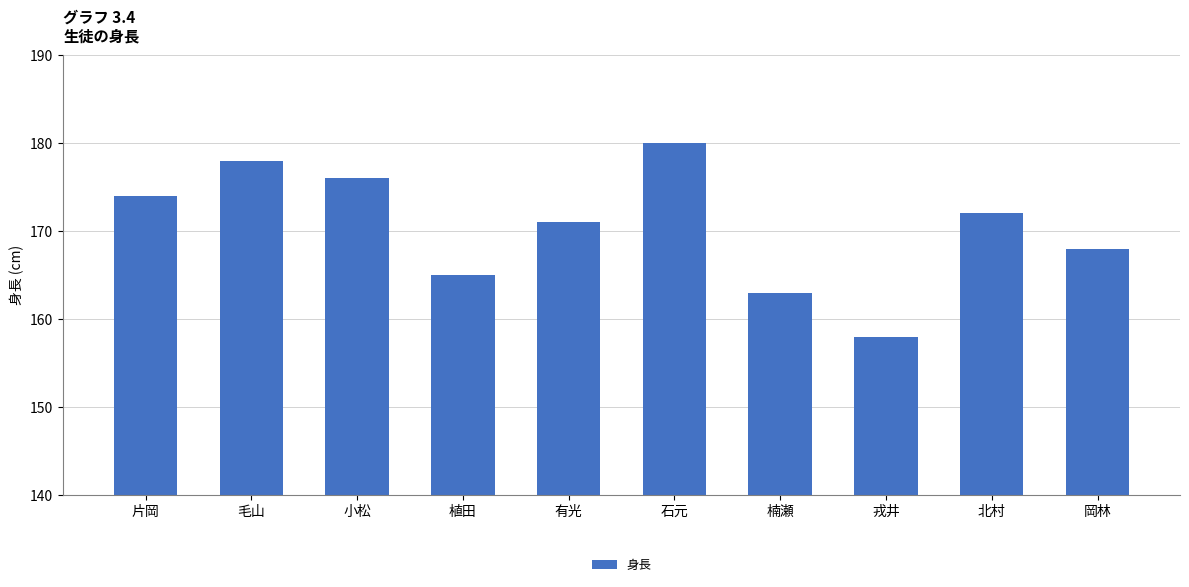

Rank the categories by value from highest to lowest.

石元, 毛山, 小松, 片岡, 北村, 有光, 岡林, 植田, 楠瀬, 戎井